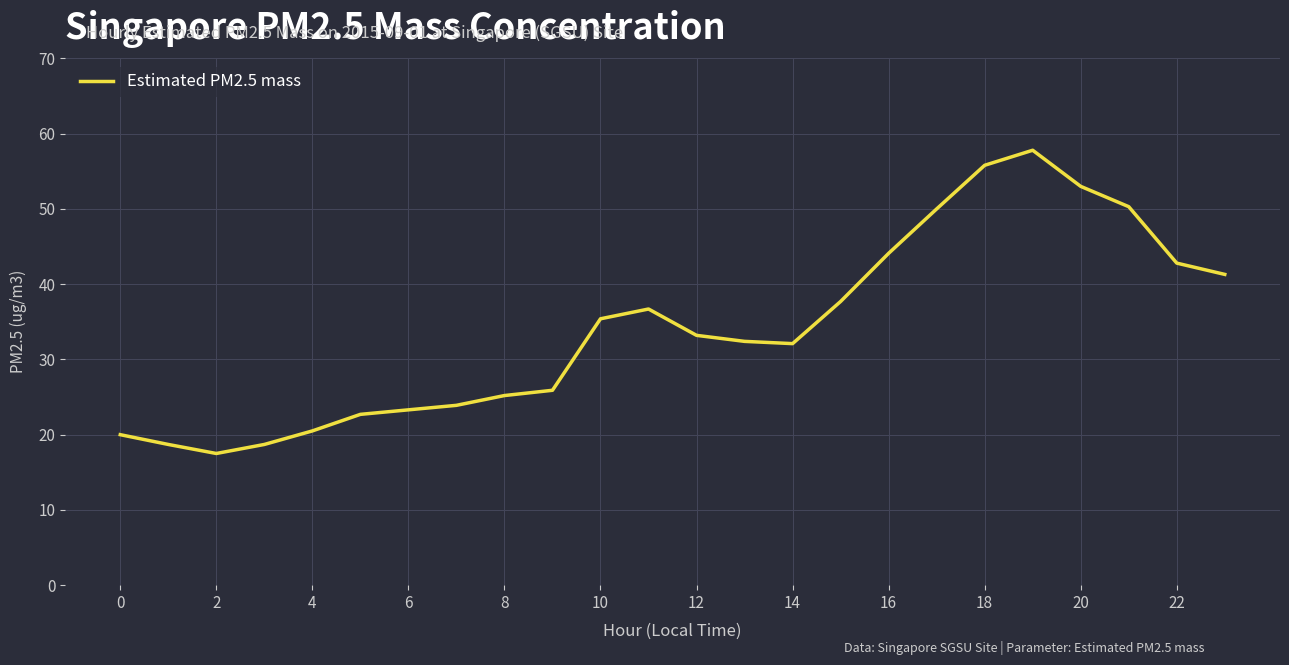

How many series are shown in this chart?

1